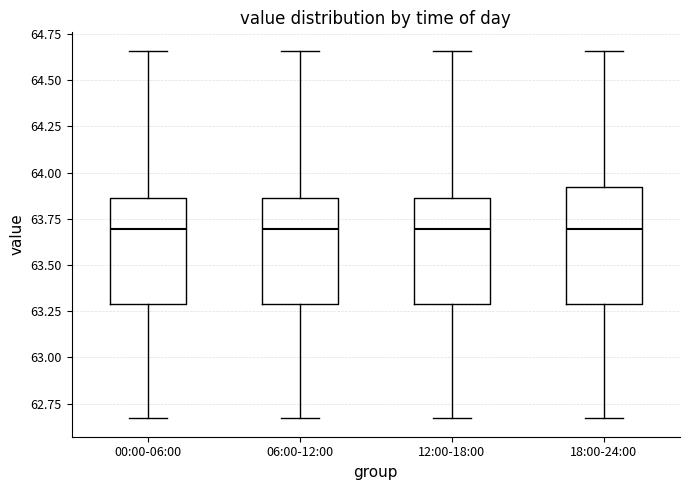

Reading left to right, read every box against the y-axis: the position of its median line, the range the box covers, and the ends of its whiskers. The values are not printed on the chart, so give them approximately, as read against the axis.

00:00-06:00: median 63.70, box 63.30 to 63.85, whiskers 62.65 to 64.65
06:00-12:00: median 63.70, box 63.30 to 63.85, whiskers 62.65 to 64.65
12:00-18:00: median 63.70, box 63.30 to 63.85, whiskers 62.65 to 64.65
18:00-24:00: median 63.70, box 63.30 to 63.90, whiskers 62.65 to 64.65